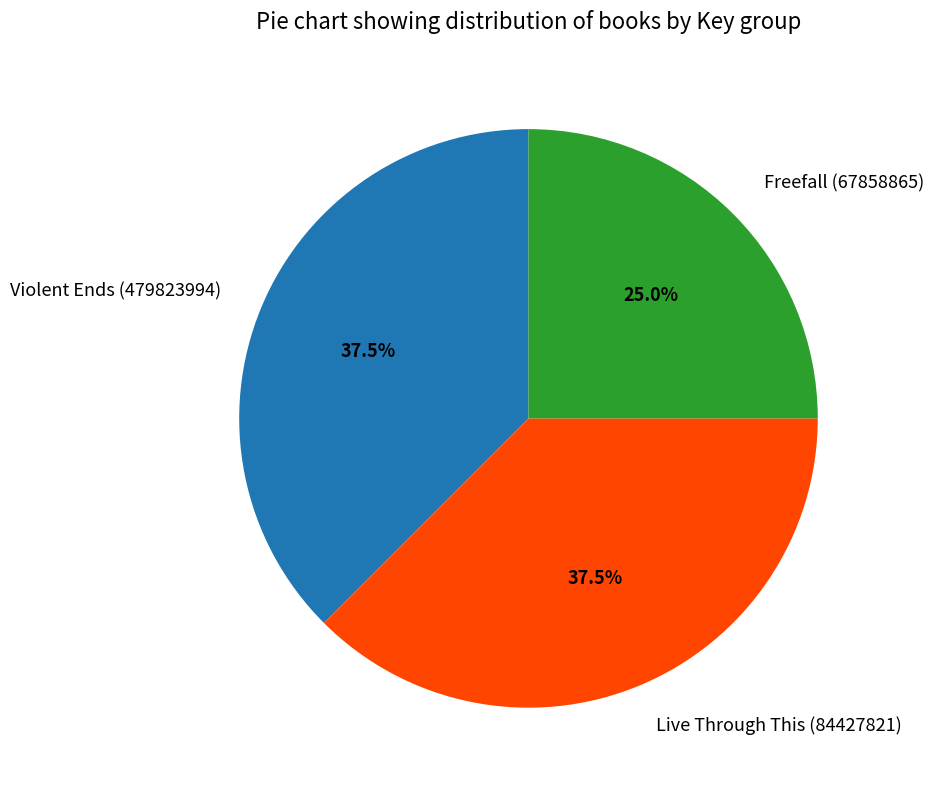

How many segments does this pie chart have?

3